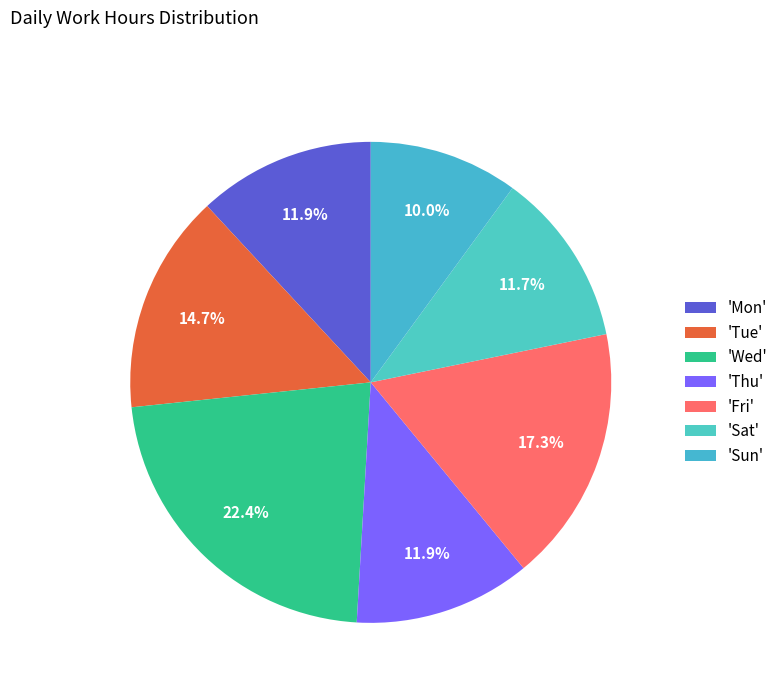

How many segments does this pie chart have?

7